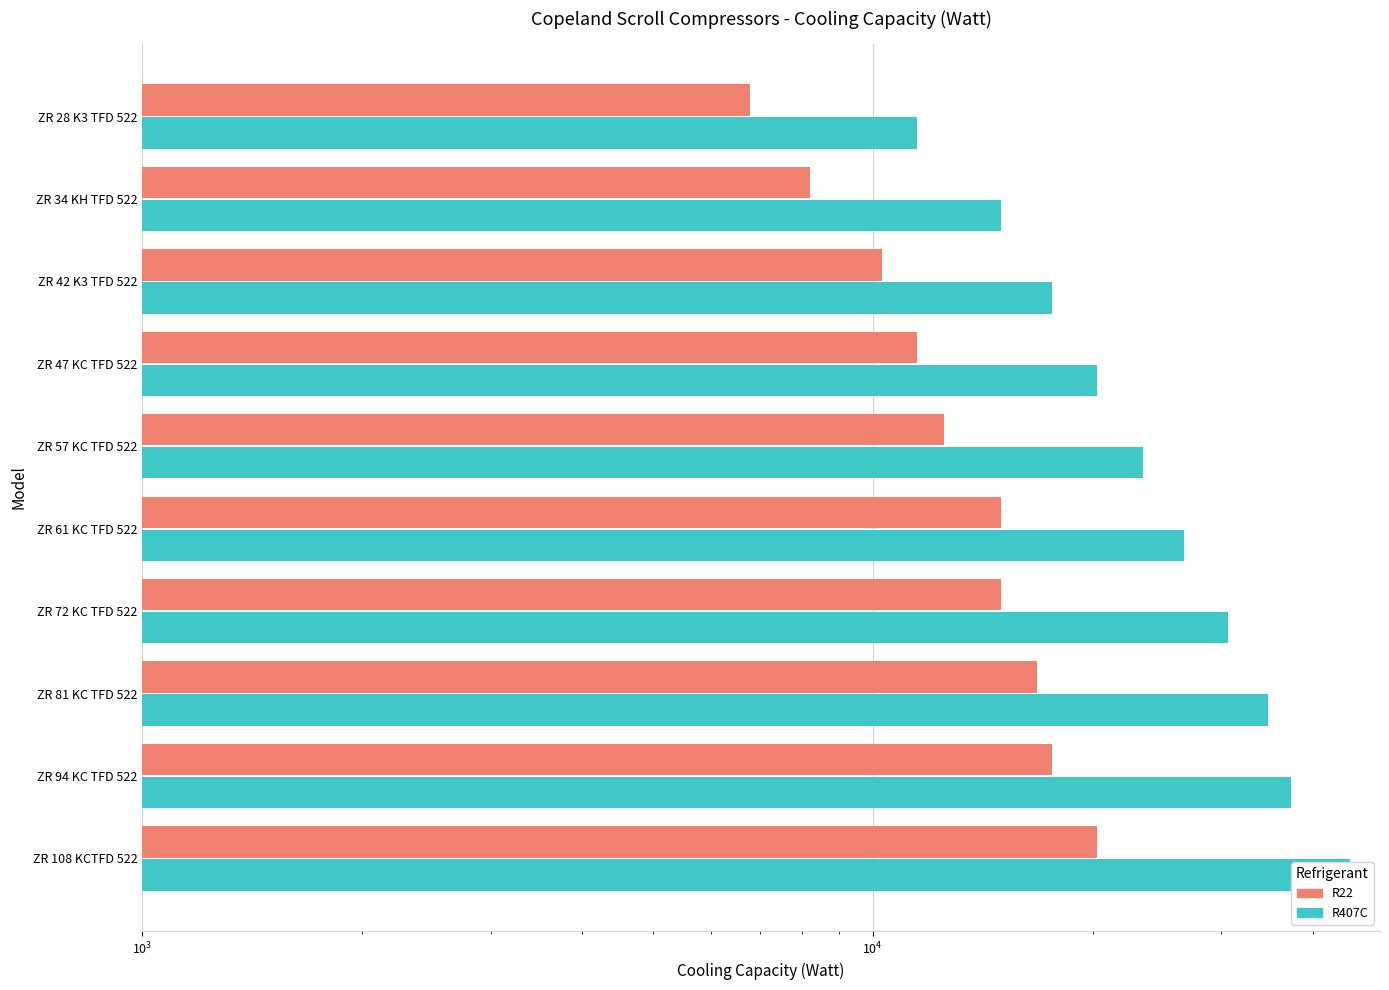

What is the average value of the R407C series?

26230